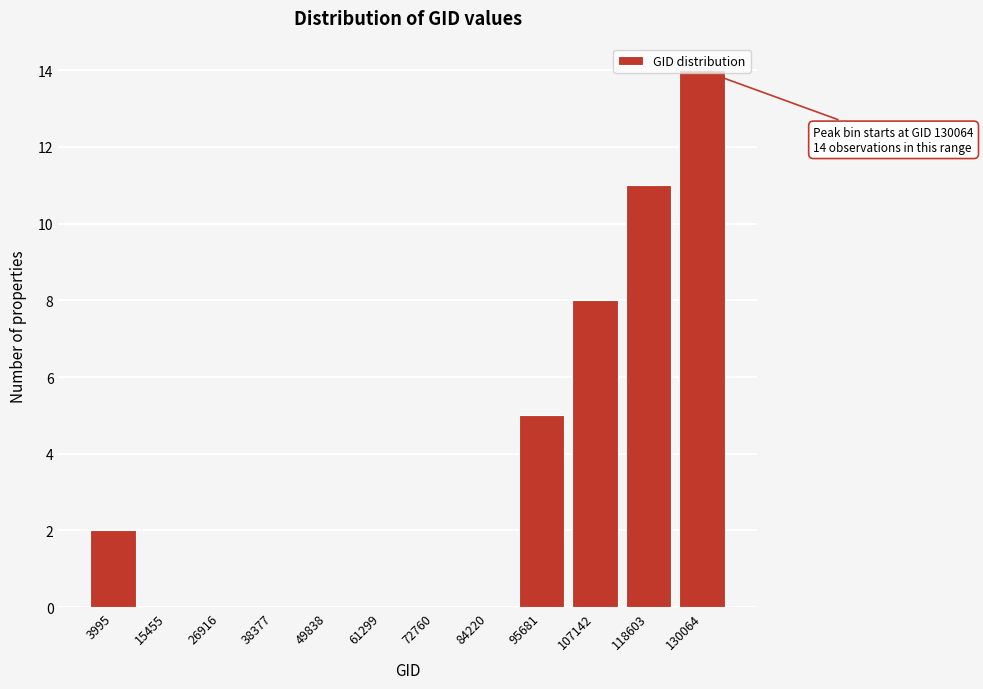

Which label corresponds to the largest value in the chart?

130064